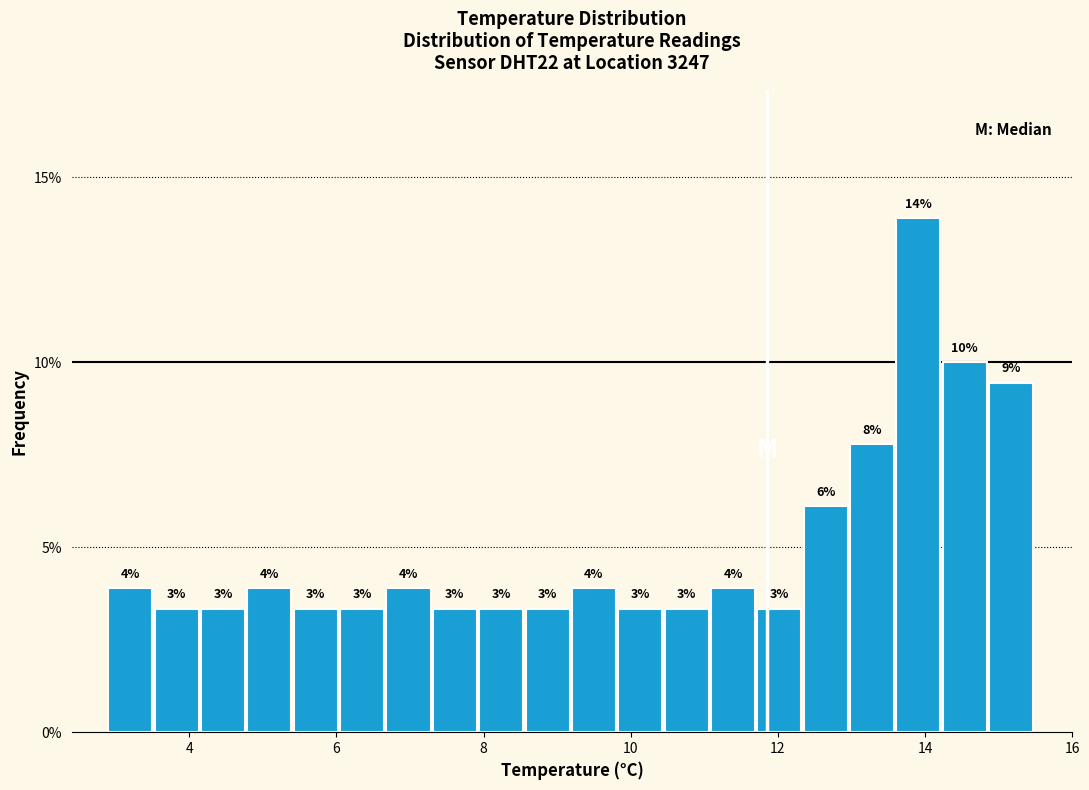

Read against the x-axis, roughly where is the centre of the tallest bar?

14.0